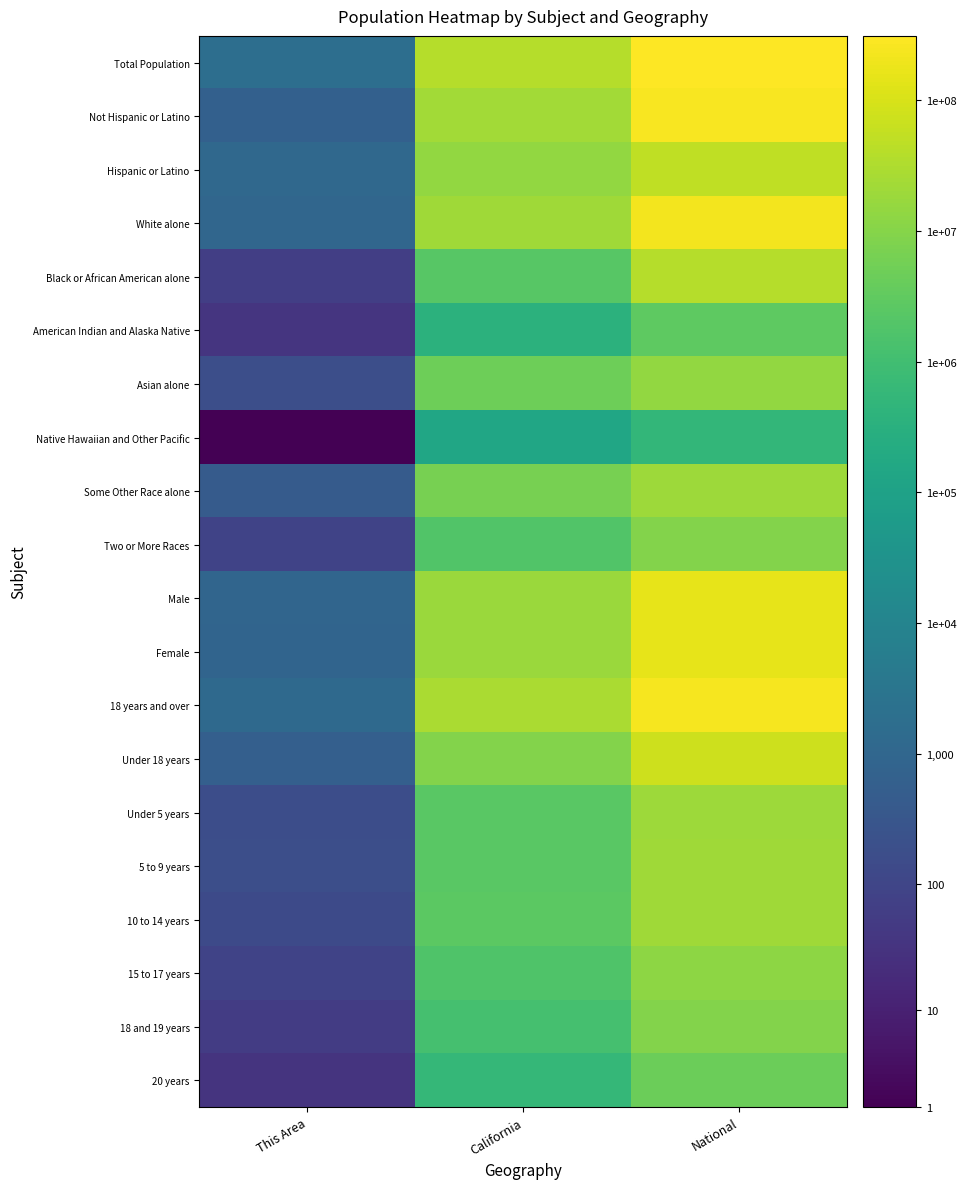

Reading left to right, transcribe all the data shown in this chart.

Total Population: This Area=3.3	California=7.6	National=8.5
Not Hispanic or Latino: This Area=2.8	California=7.4	National=8.4
Hispanic or Latino: This Area=3.1	California=7.1	National=7.7
White alone: This Area=3.0	California=7.3	National=8.3
Black or African American alone: This Area=1.8	California=6.4	National=7.6
American Indian and Alaska Native: This Area=1.6	California=5.6	National=6.5
Asian alone: This Area=2.3	California=6.7	National=7.2
Native Hawaiian and Other Pacific: This Area=0.3	California=5.2	National=5.7
Some Other Race alone: This Area=2.7	California=6.8	National=7.3
Two or More Races: This Area=2.0	California=6.3	National=7.0
Male: This Area=3.0	California=7.3	National=8.2
Female: This Area=2.9	California=7.3	National=8.2
18 years and over: This Area=3.1	California=7.4	National=8.4
Under 18 years: This Area=2.8	California=7.0	National=7.9
Under 5 years: This Area=2.2	California=6.4	National=7.3
5 to 9 years: This Area=2.3	California=6.4	National=7.3
10 to 14 years: This Area=2.2	California=6.4	National=7.3
15 to 17 years: This Area=1.9	California=6.2	National=7.1
18 and 19 years: This Area=1.8	California=6.1	National=7.0
20 years: This Area=1.5	California=5.8	National=6.7